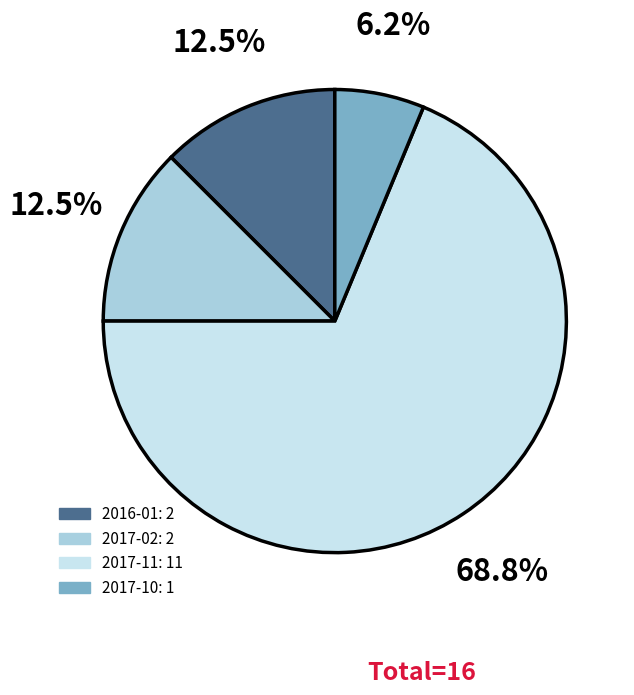

Does 2017-10 represent more than half of the total?

No